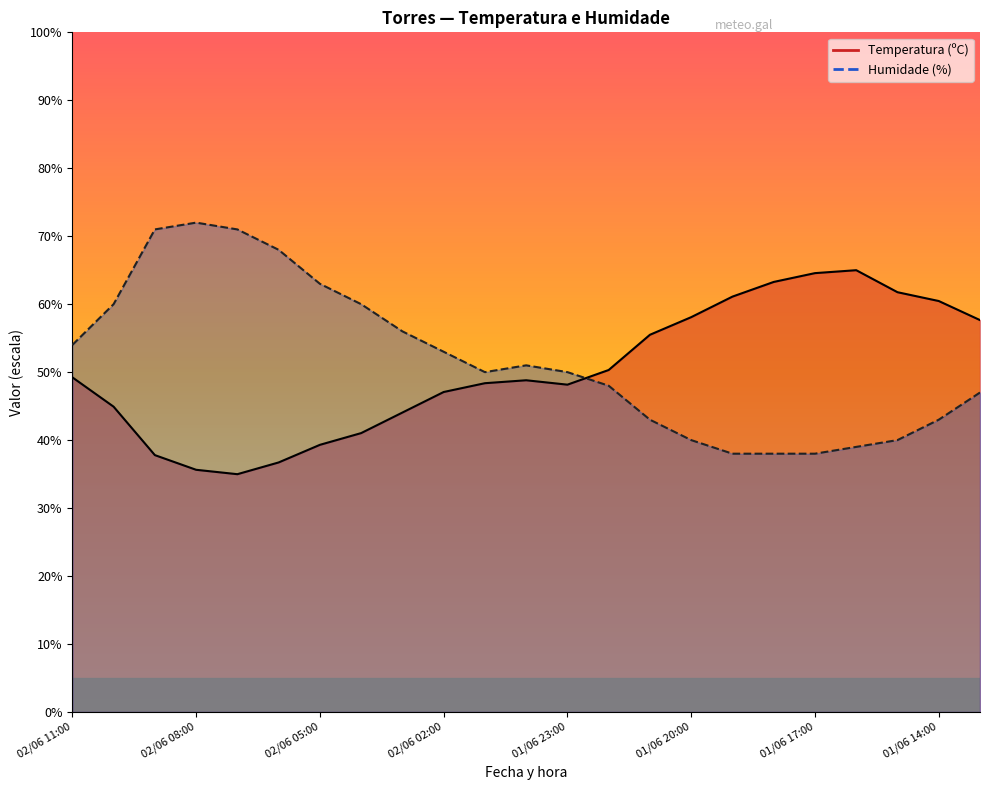

What is the label of the 13th point from the left?

01/06 23:00